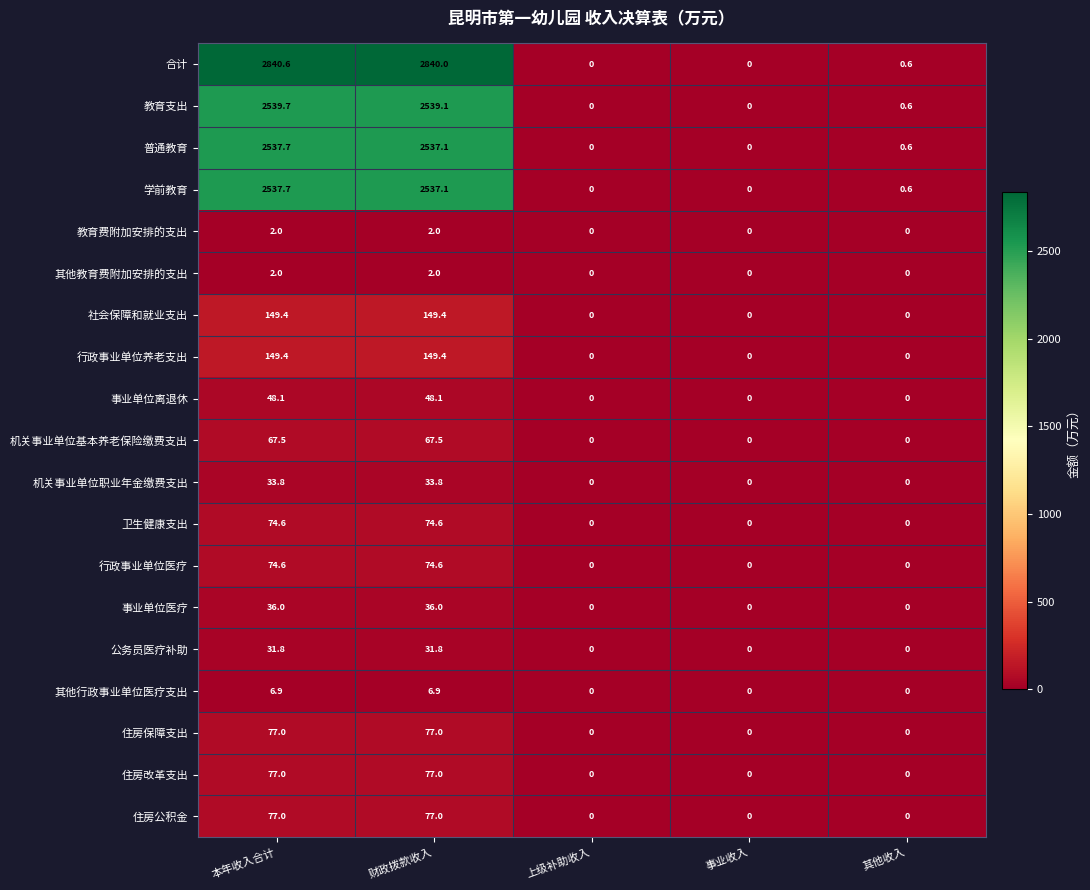

What is the difference between the second highest and minimum values in the 社会保障和就业支出 series?

149.4